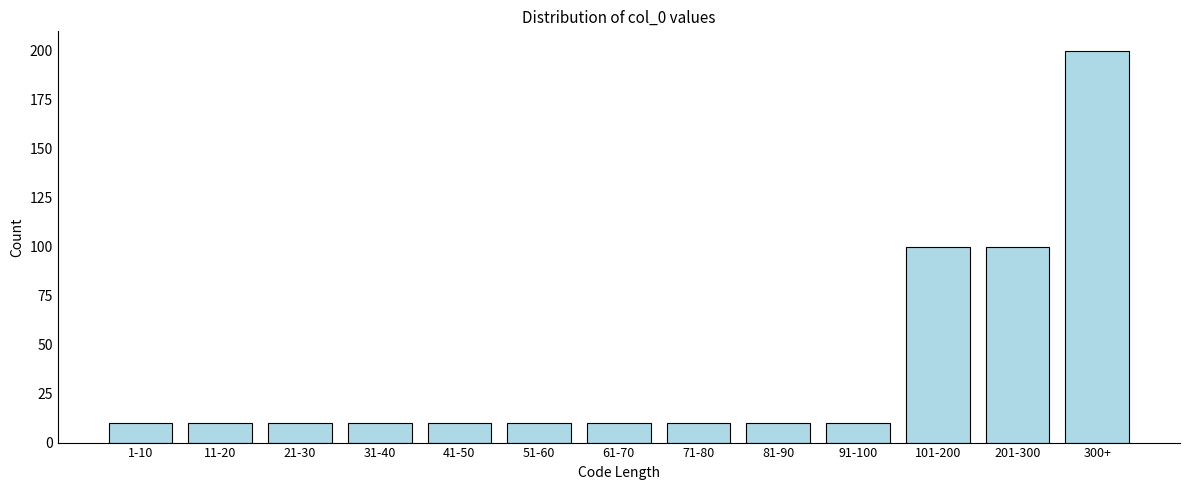

Reading left to right, list all the values displayed in this chart.

1-10=10	11-20=10	21-30=10	31-40=10	41-50=10	51-60=10	61-70=10	71-80=10	81-90=10	91-100=10	101-200=100	201-300=100	300+=200